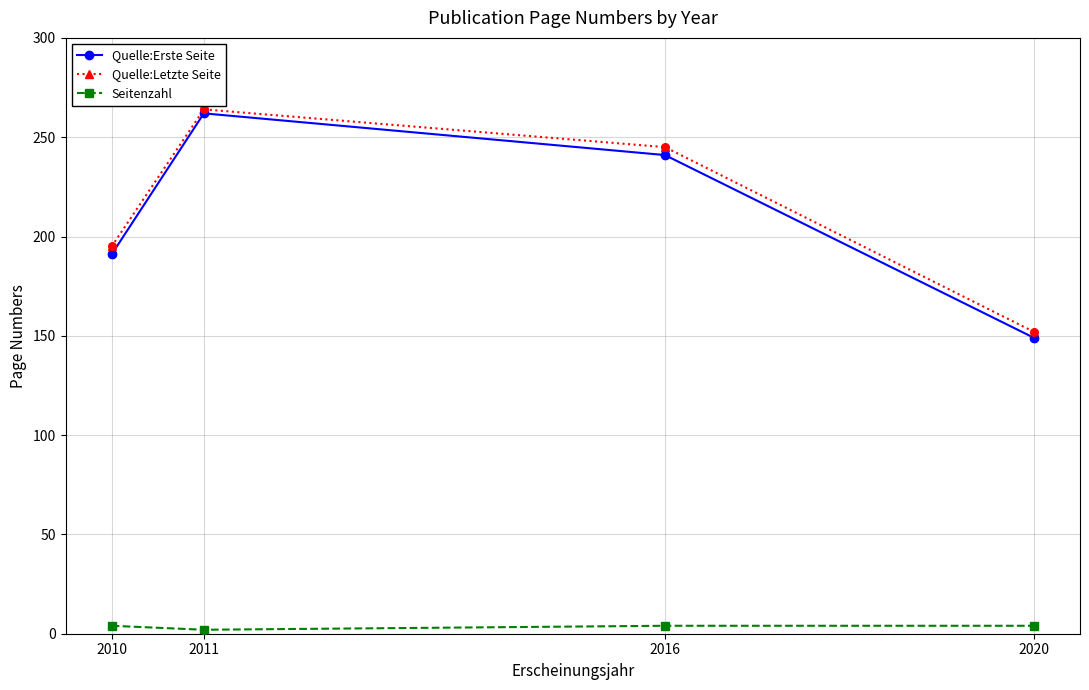

At which category is the sum across all series the highest?

2011